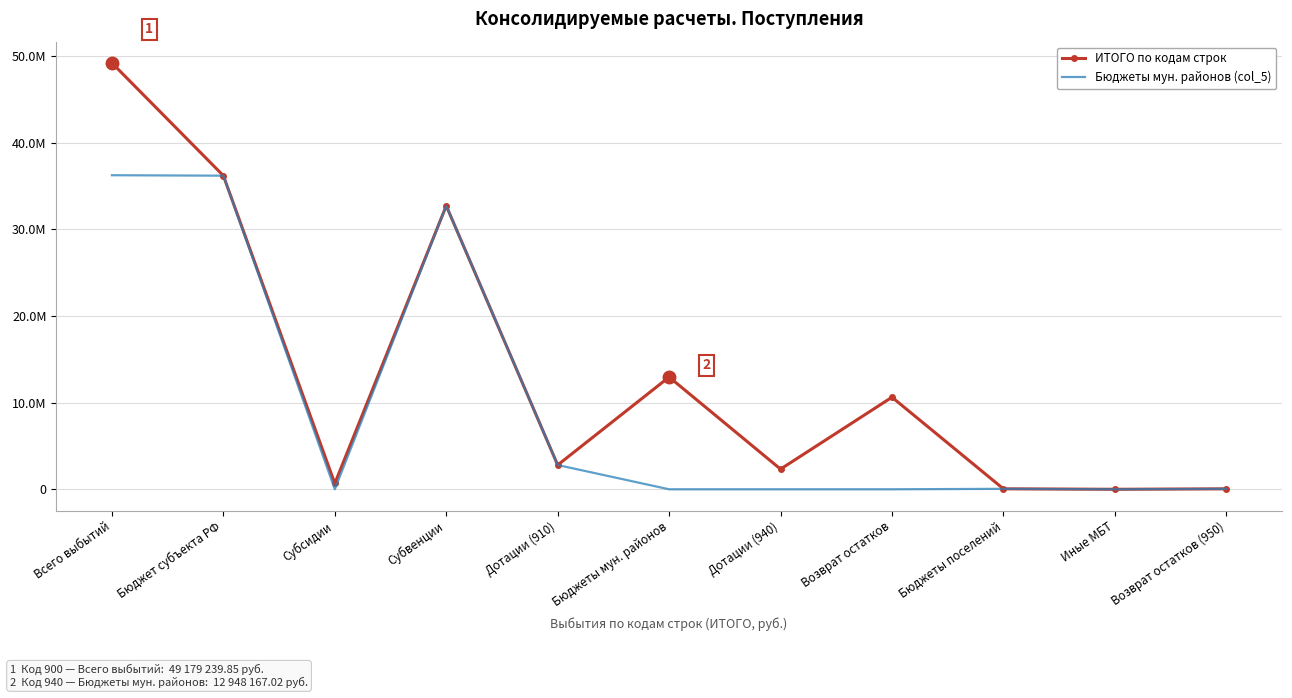

True or false: ИТОГО по кодам строк and Бюджеты мун. районов (col_5) cross at least once.

False